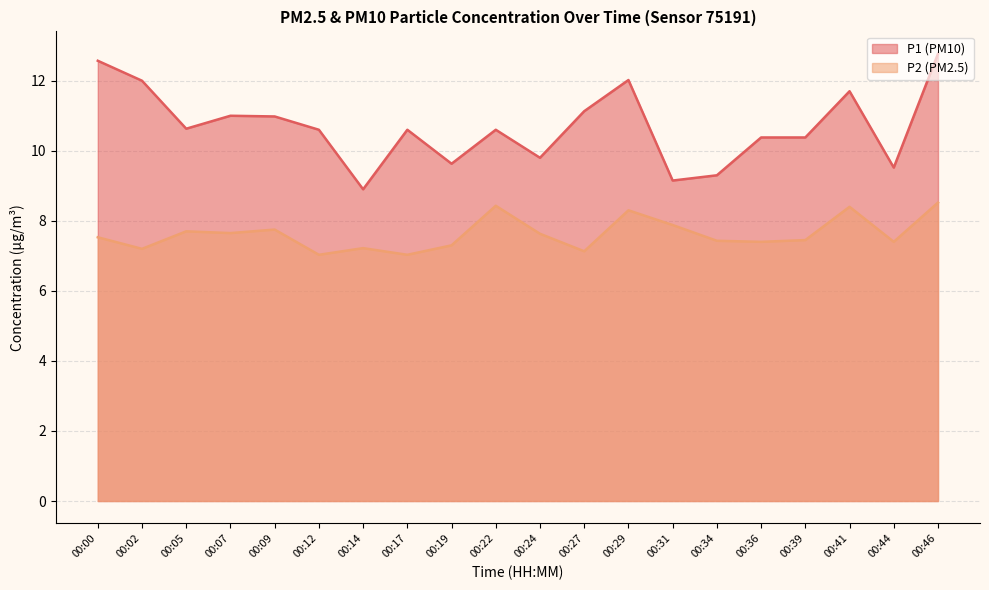

Which series has the largest total across all categories?

P1 (PM10)